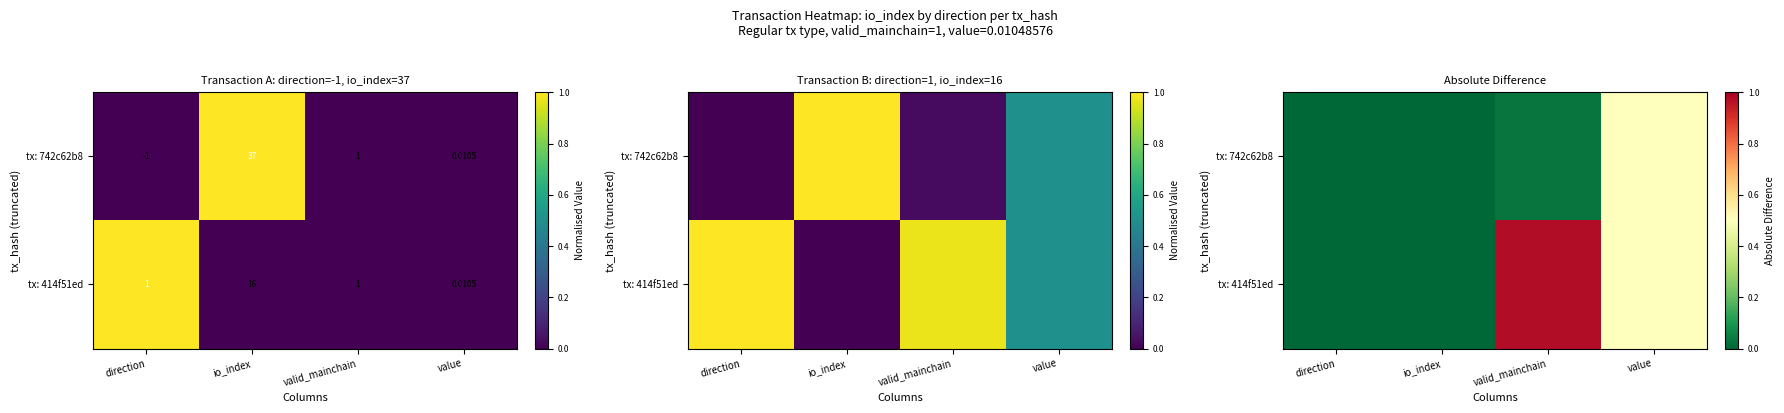

Count the number of categories in the chart.

4